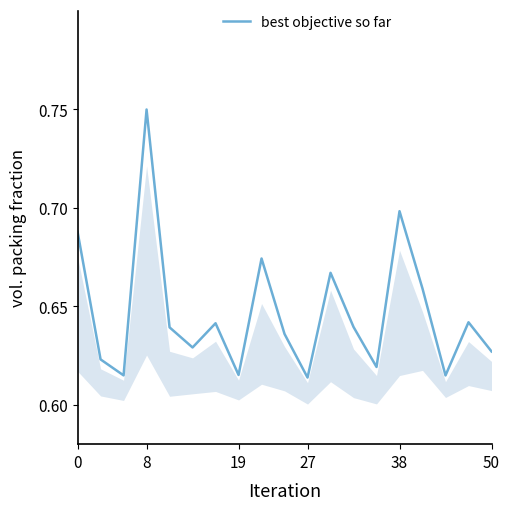

How many lines are shown in the chart?

1